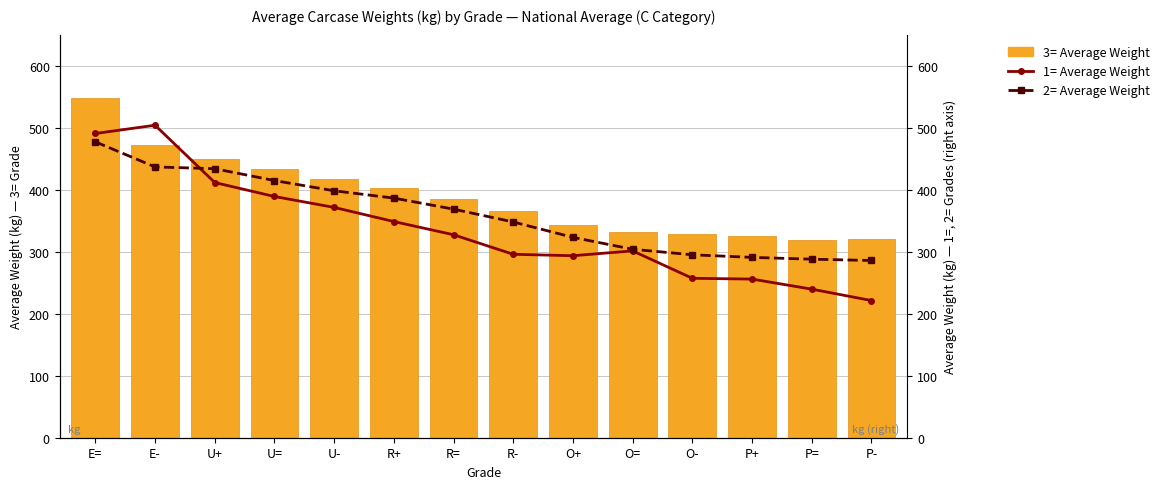

Which series has the largest total across all categories?

3= Average Weight